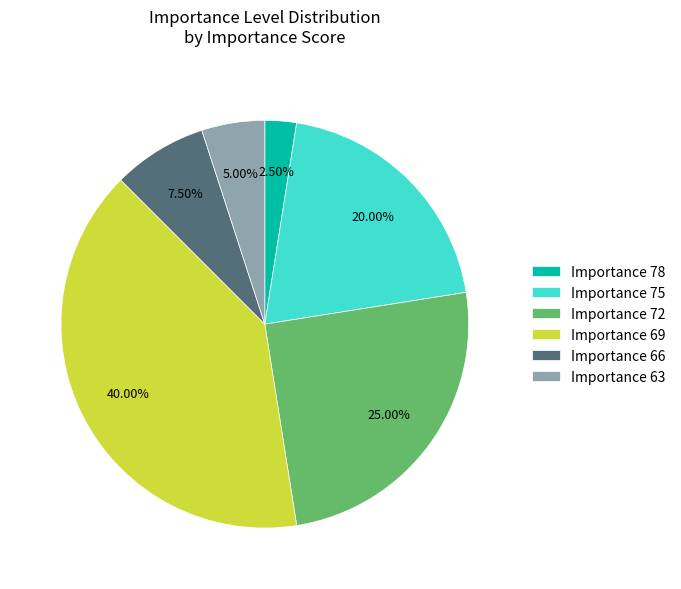

Approximately how many times larger is the value at Importance 69 compared to Importance 72?

1.6